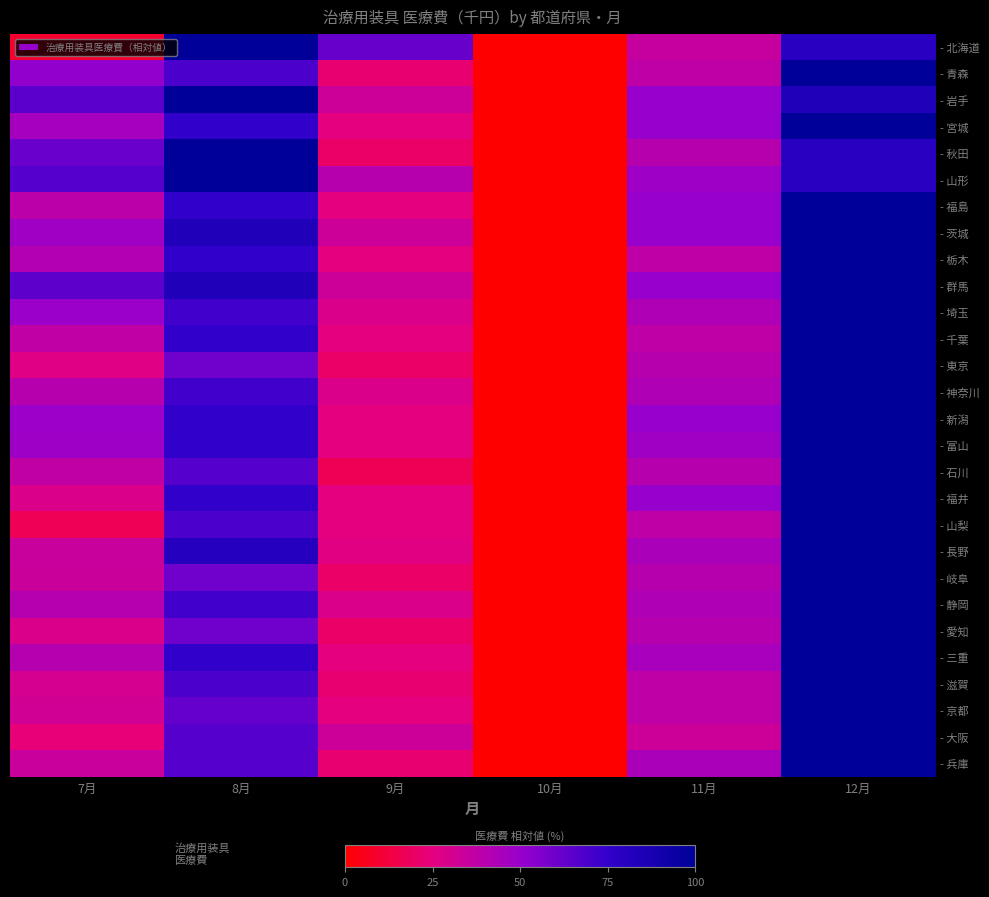

At which label does - 北海道 first exceed 61?

8月